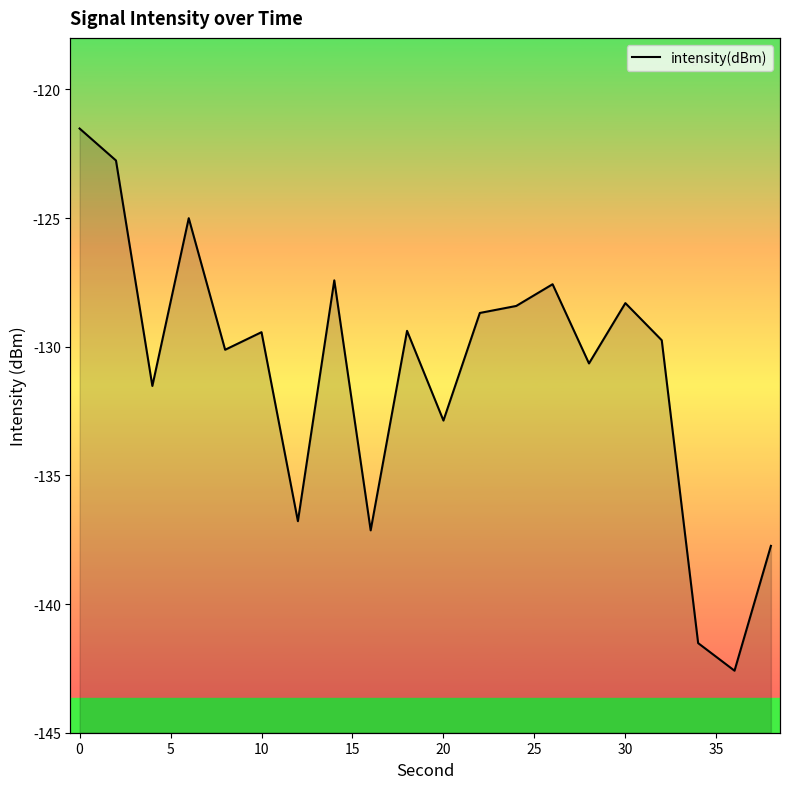

What is the sum of all values?

-2619.2